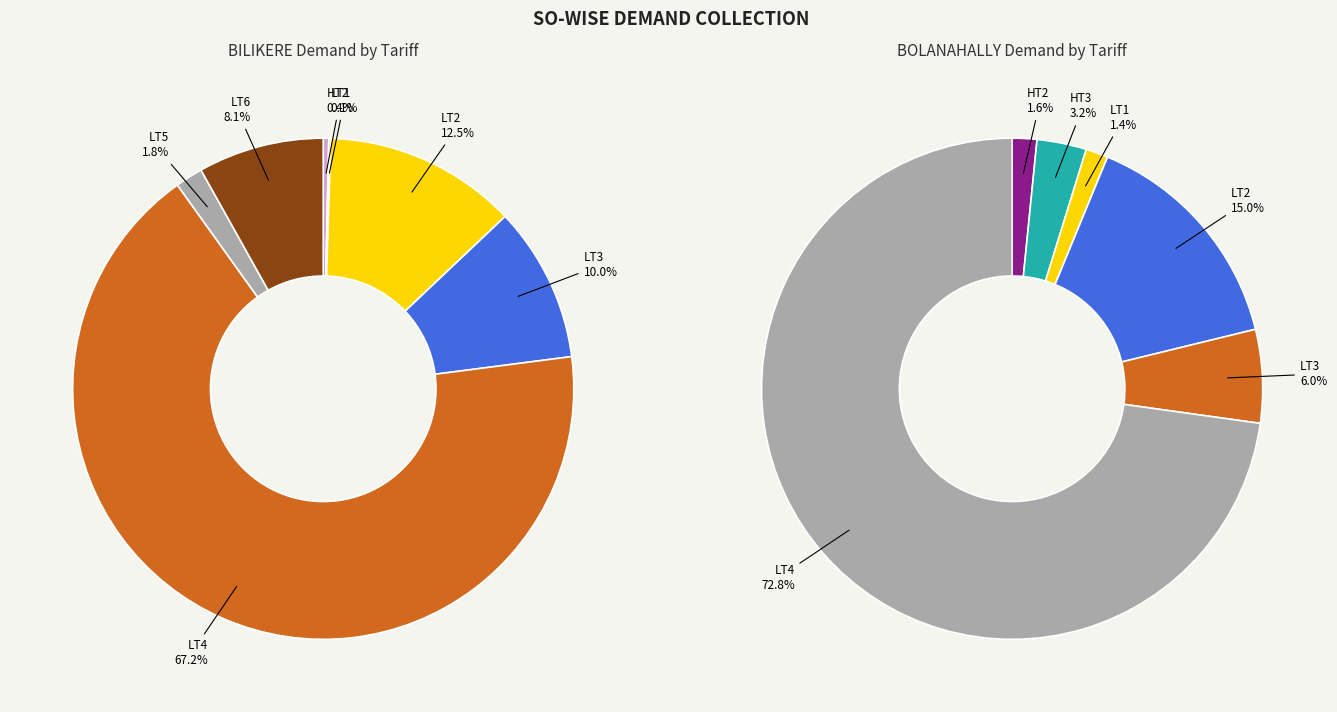

Rank the categories by LT3 value from lowest to highest.

BOLANAHALLY, BILIKERE